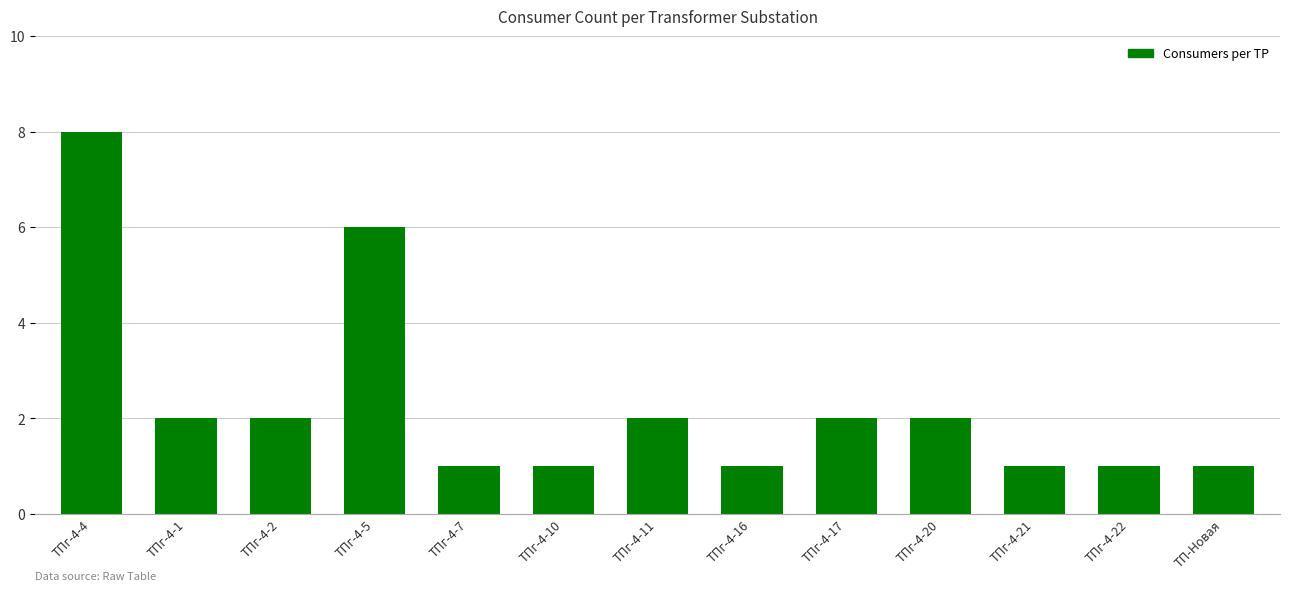

What position from the left is ТПг-4-1?

2